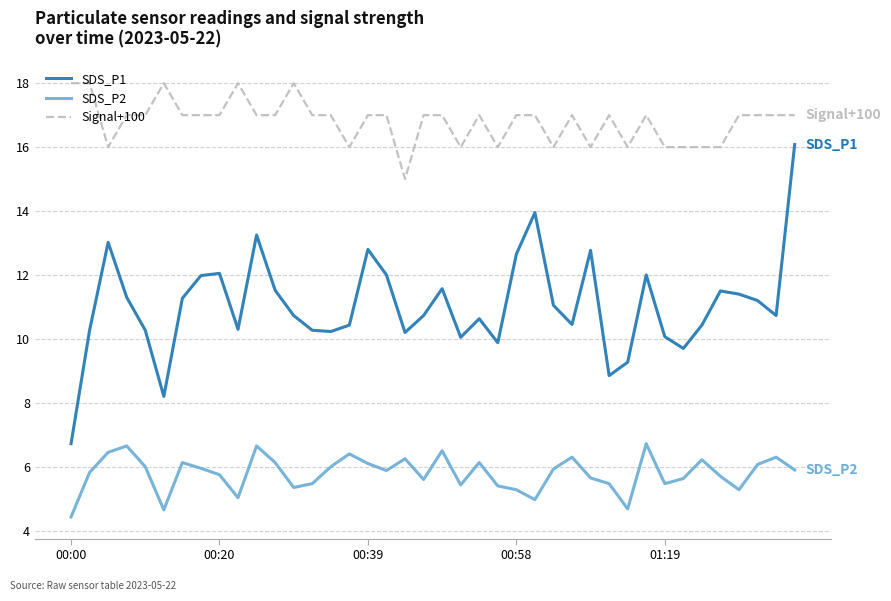

Rank the series by their average value, from highest to lowest.

Signal+100, SDS_P1, SDS_P2